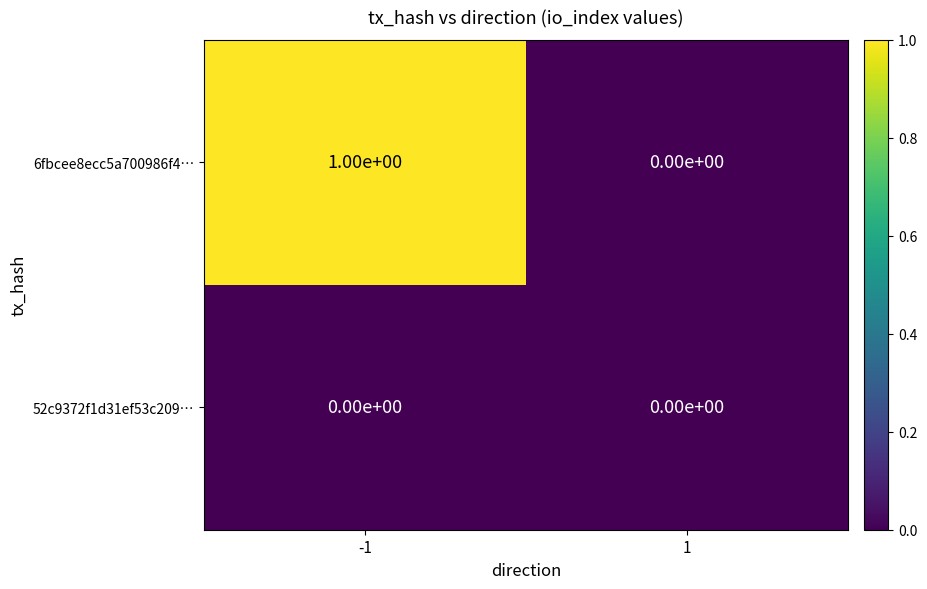

Rank the series by their average value, from highest to lowest.

6fbcee8ecc5a700986f4…, 52c9372f1d31ef53c209…